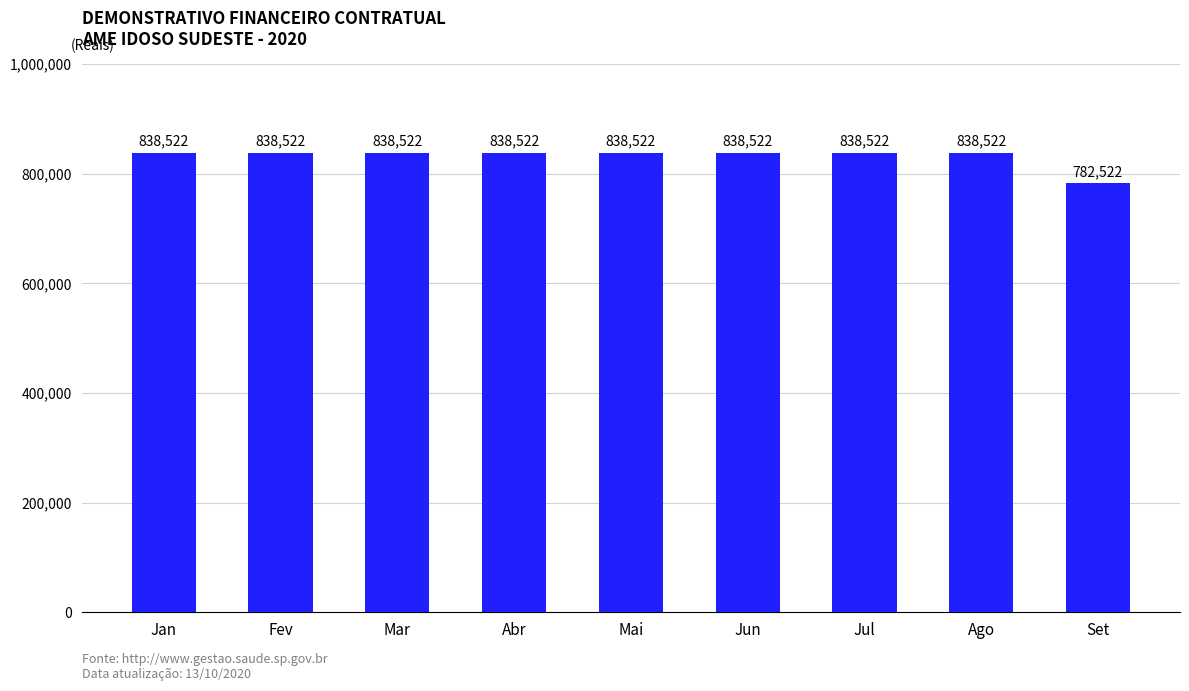

Are the bars grouped side by side (vs. stacked)?

No